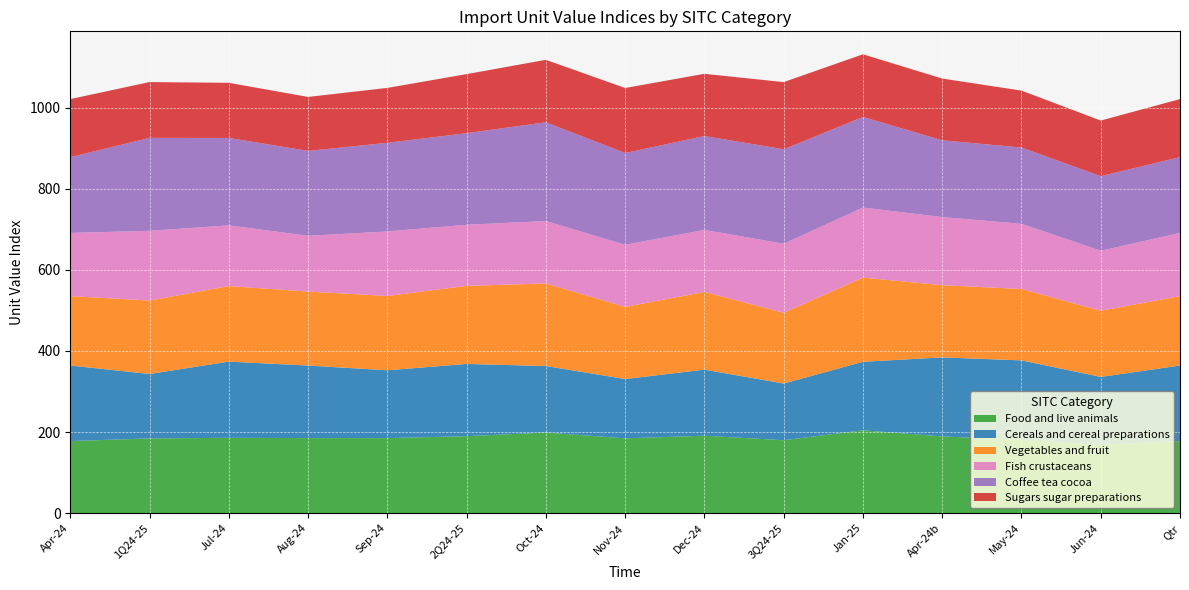

Reading left to right, list all the values displayed in this chart.

Food and live animals: 177.9	184.3	185.8	185.1	185.0	189.8	198.8	184.5	191.0	179.9	204.3	189.2	180.8	168.1	177.9
Cereals and cereal preparations: 186.2	159.0	187.9	179.0	167.3	178.2	164.0	146.3	162.9	139.8	169.0	194.9	196.0	167.9	186.2
Vegetables and fruit: 171.1	181.1	186.3	182.4	183.3	192.4	203.6	177.9	191.6	174.4	207.6	178.1	176.0	163.2	171.1
Fish crustaceans: 155.9	172.0	149.7	137.5	159.1	150.7	154.0	153.2	153.0	170.3	172.6	168.0	160.8	148.0	155.9
Coffee tea cocoa: 186.9	229.2	215.6	209.2	218.6	226.0	243.5	226.3	231.5	232.9	223.5	189.3	188.1	183.9	186.9
Sugars sugar preparations: 143.1	137.7	136.0	133.2	135.4	145.6	154.0	160.3	153.5	165.6	154.6	152.3	140.4	137.2	143.1